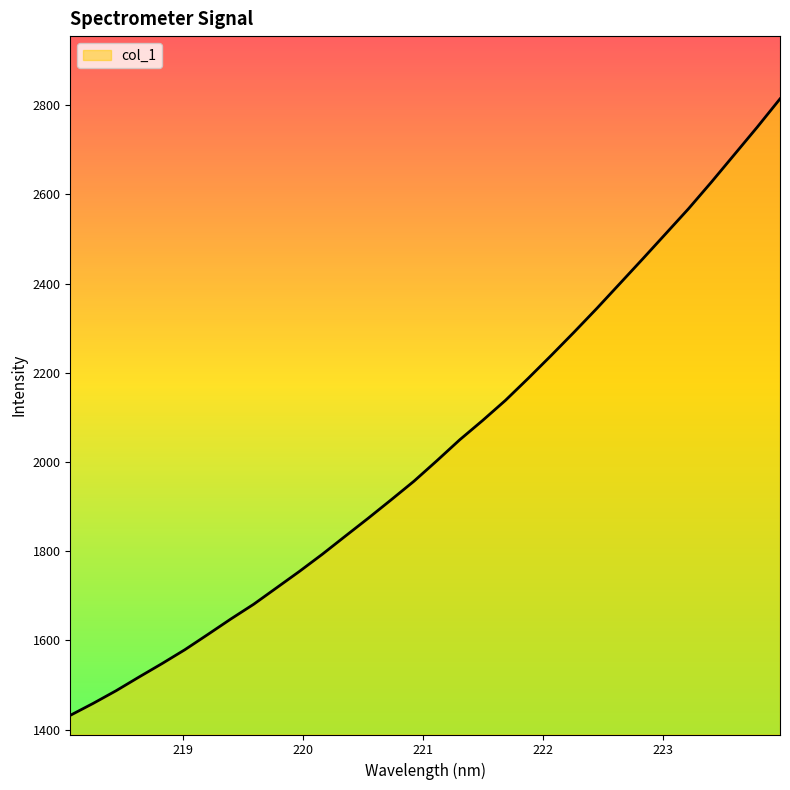

What is the minimum value shown in the chart?

1432.2